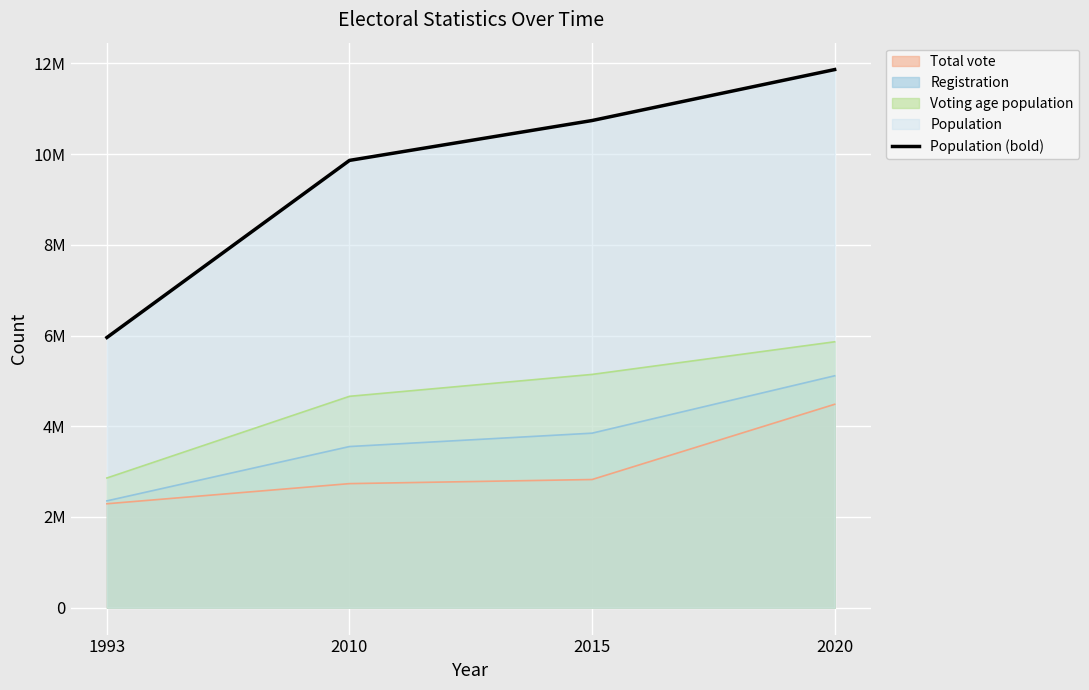

Reading left to right, list all the values displayed in this chart.

1993=5958000	2010=9863117	2015=10742276	2020=11865821